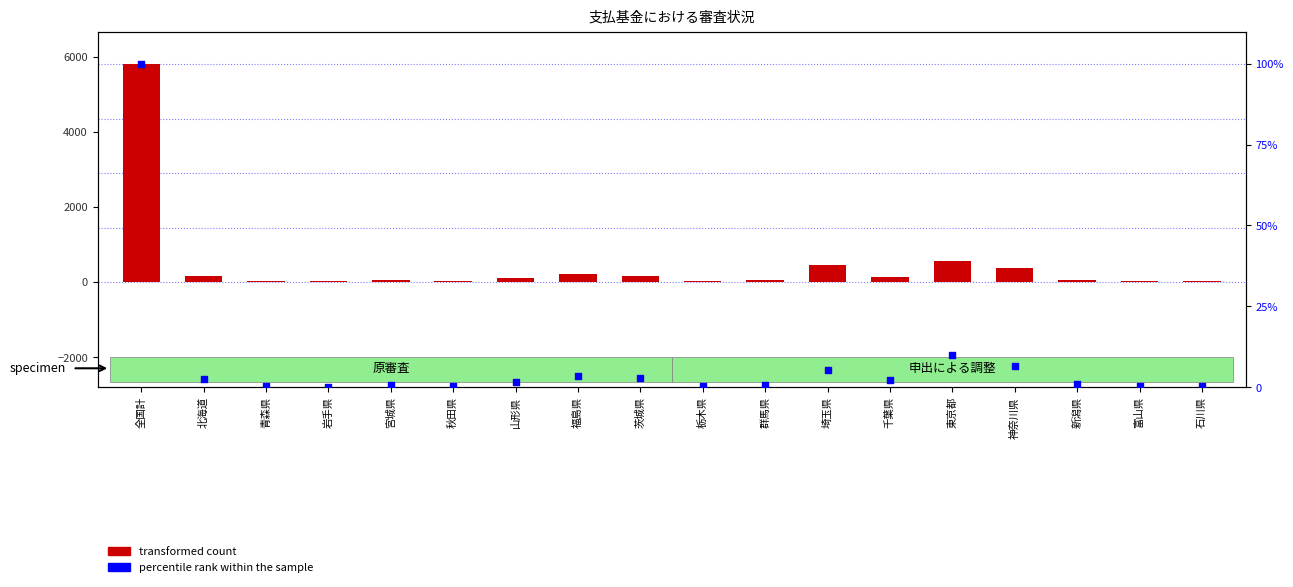

Which series contains the highest Y value?

transformed count